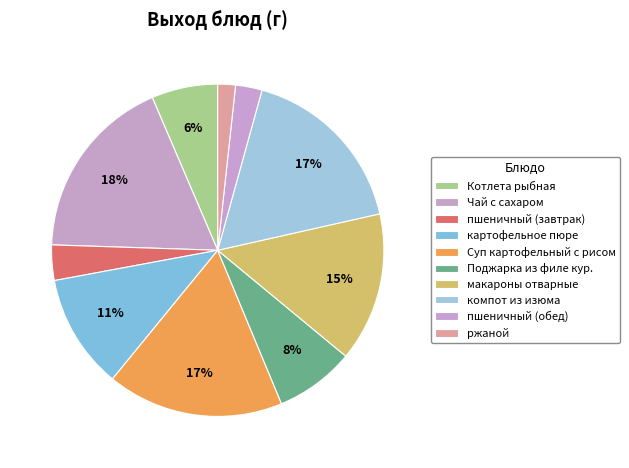

Does any single category account for the majority?

No